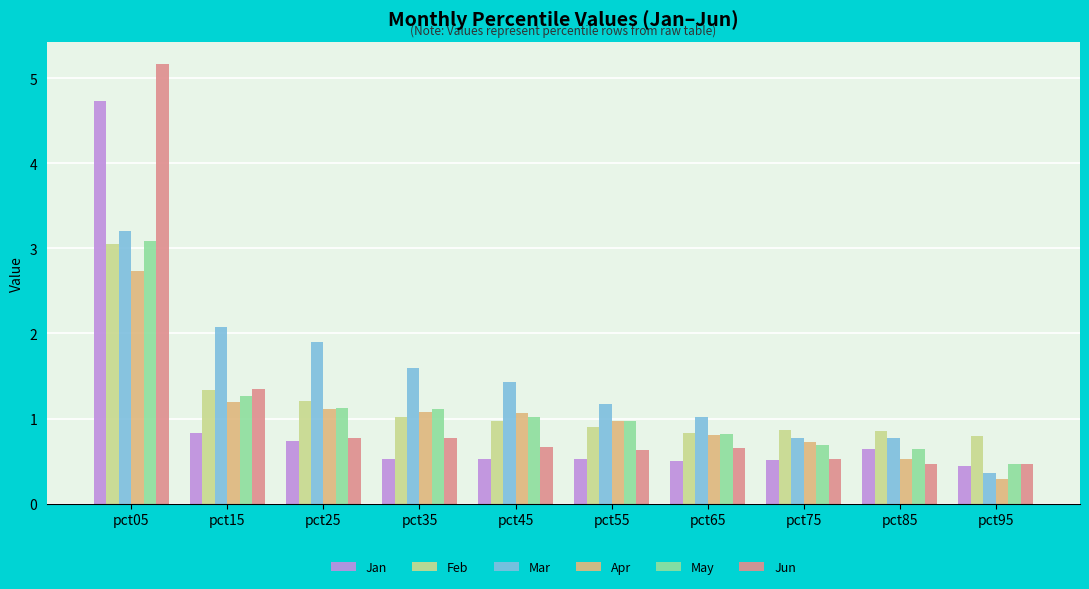

Reading left to right, list all the values displayed in this chart.

Jan: 4.7	0.8	0.7	0.5	0.5	0.5	0.5	0.5	0.6	0.4
Feb: 3.1	1.3	1.2	1.0	1.0	0.9	0.8	0.9	0.9	0.8
Mar: 3.2	2.1	1.9	1.6	1.4	1.2	1.0	0.8	0.8	0.4
Apr: 2.7	1.2	1.1	1.1	1.1	1.0	0.8	0.7	0.5	0.3
May: 3.1	1.3	1.1	1.1	1.0	1.0	0.8	0.7	0.6	0.5
Jun: 5.2	1.3	0.8	0.8	0.7	0.6	0.7	0.5	0.5	0.5